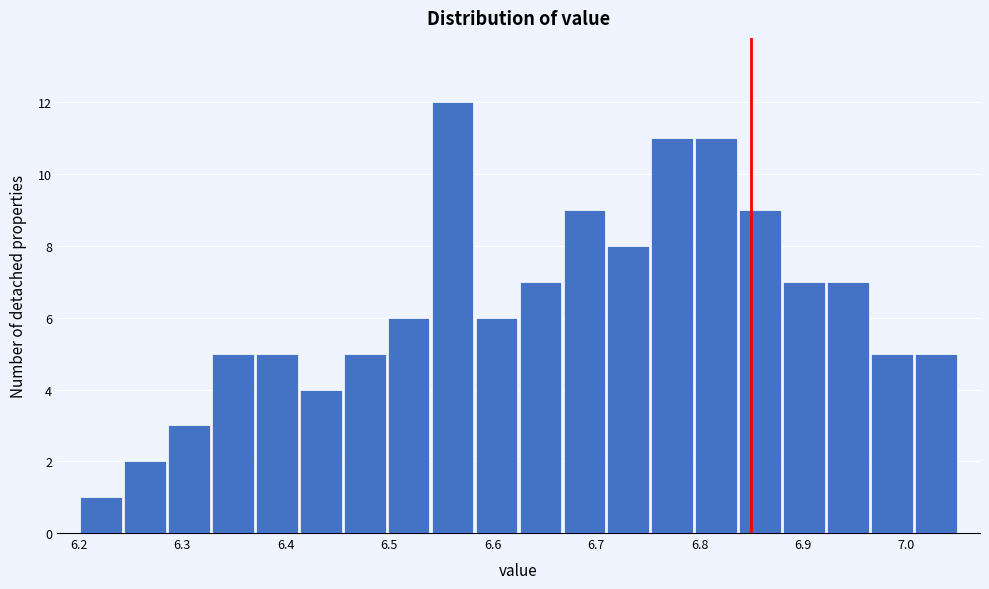

Reading left to right, transcribe this chart: for each bar, give the range it covers on the x-axis and its height. Neither the bar edges nor the heights are printed on the chart, so give them approximately, as read against the axes.

6.20 to 6.24: 1
6.24 to 6.29: 2
6.29 to 6.33: 3
6.33 to 6.37: 5
6.37 to 6.41: 5
6.41 to 6.46: 4
6.46 to 6.50: 5
6.50 to 6.54: 6
6.54 to 6.58: 12
6.58 to 6.63: 6
6.63 to 6.67: 7
6.67 to 6.71: 9
6.71 to 6.75: 8
6.75 to 6.80: 11
6.80 to 6.84: 11
6.84 to 6.88: 9
6.88 to 6.92: 7
6.92 to 6.97: 7
6.97 to 7.01: 5
7.01 to 7.05: 5